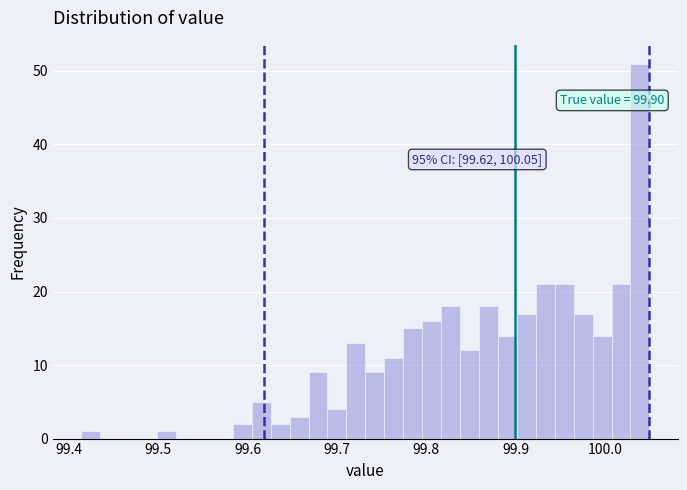

Read against the x-axis, roughly where is the centre of the tallest bar?

100.04